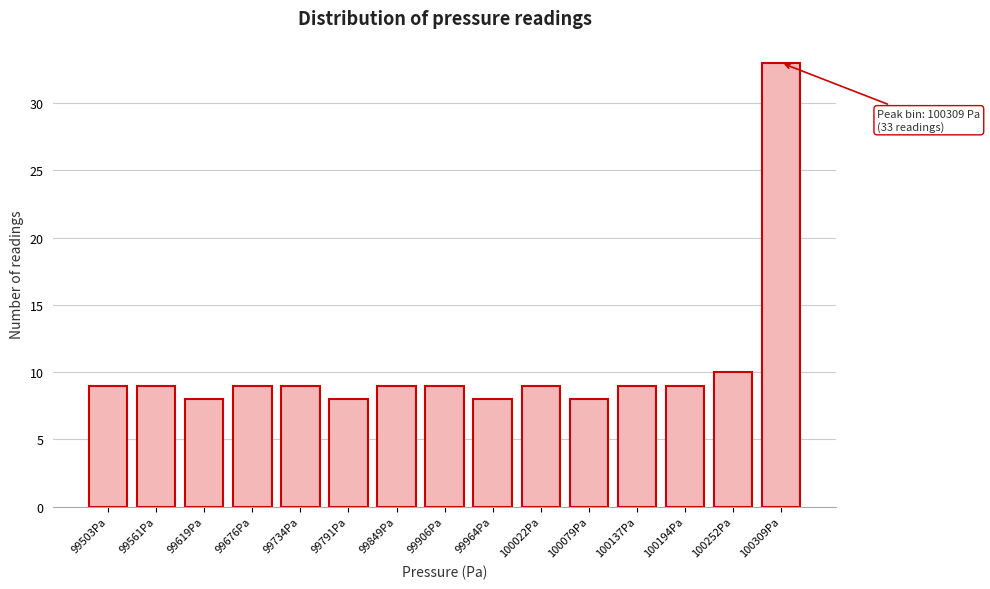

Reading right to left, transcribe all the data shown in this chart.

33	10	9	9	8	9	8	9	9	8	9	9	8	9	9